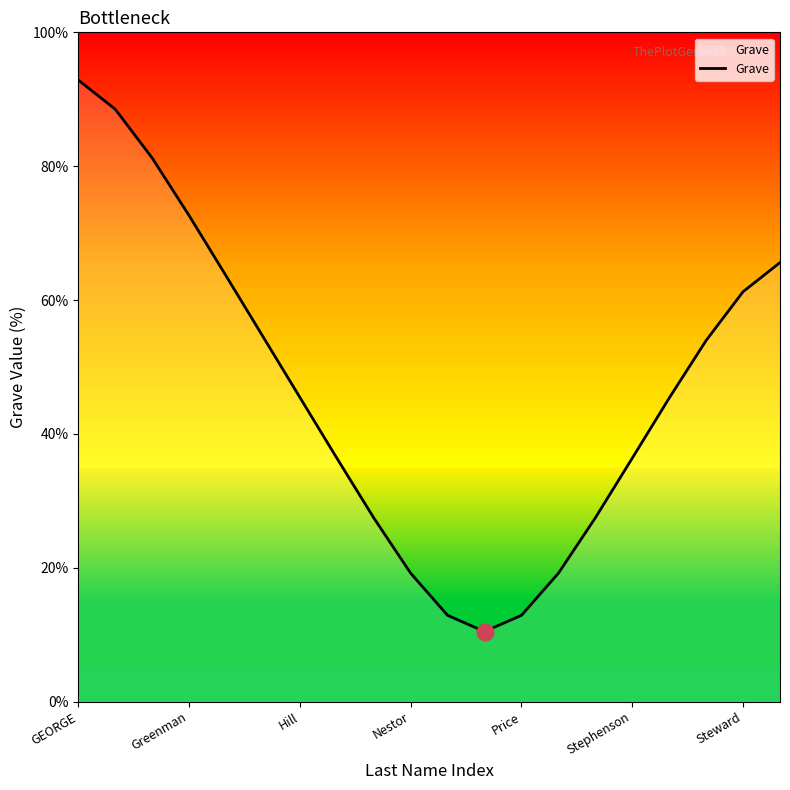

What is the difference between the maximum and minimum values?

82.4